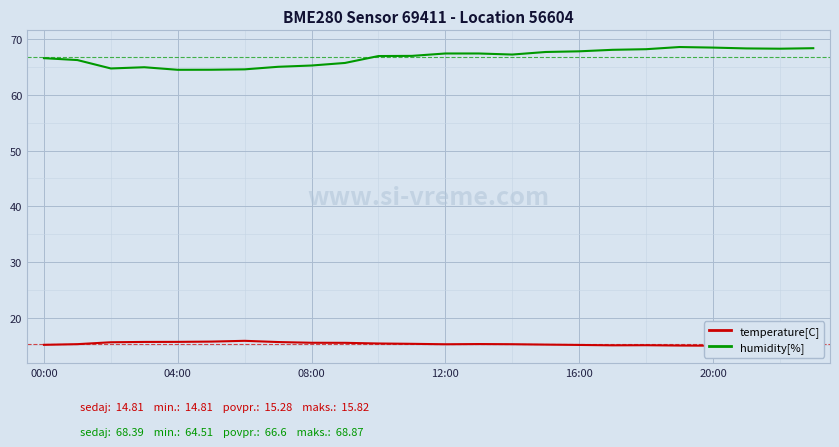

Which series has the largest total across all categories?

humidity[%]